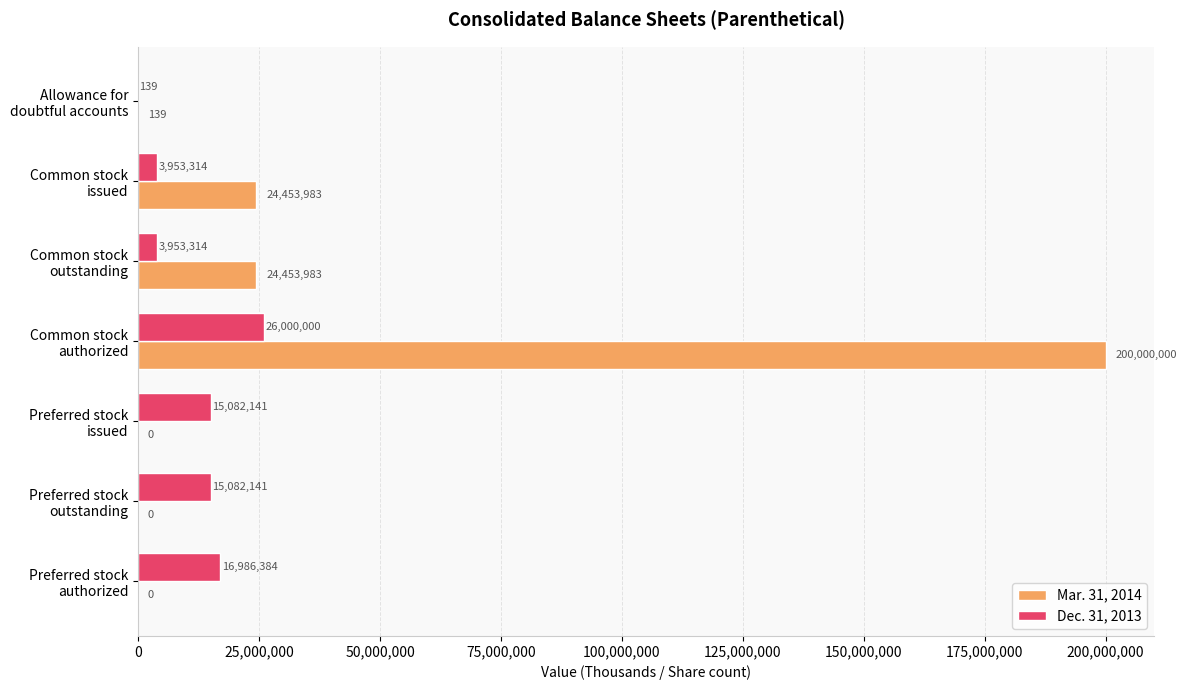

What is the sum of all Dec. 31, 2013 values?

81057433